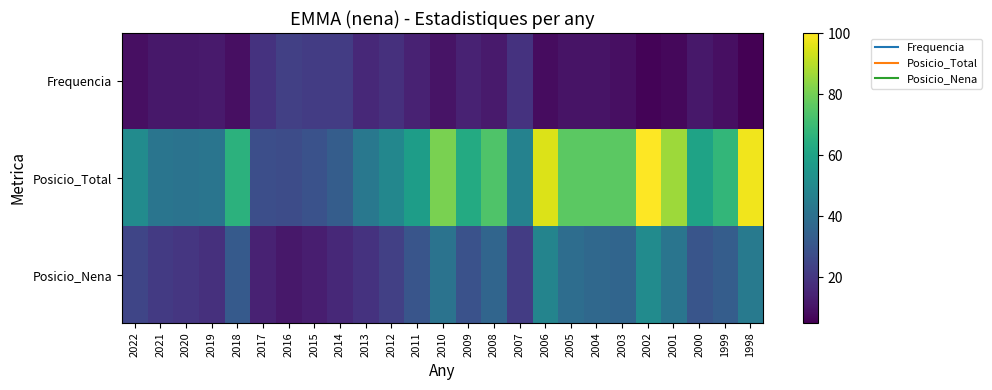

What is the total value across all series at 2007?

88